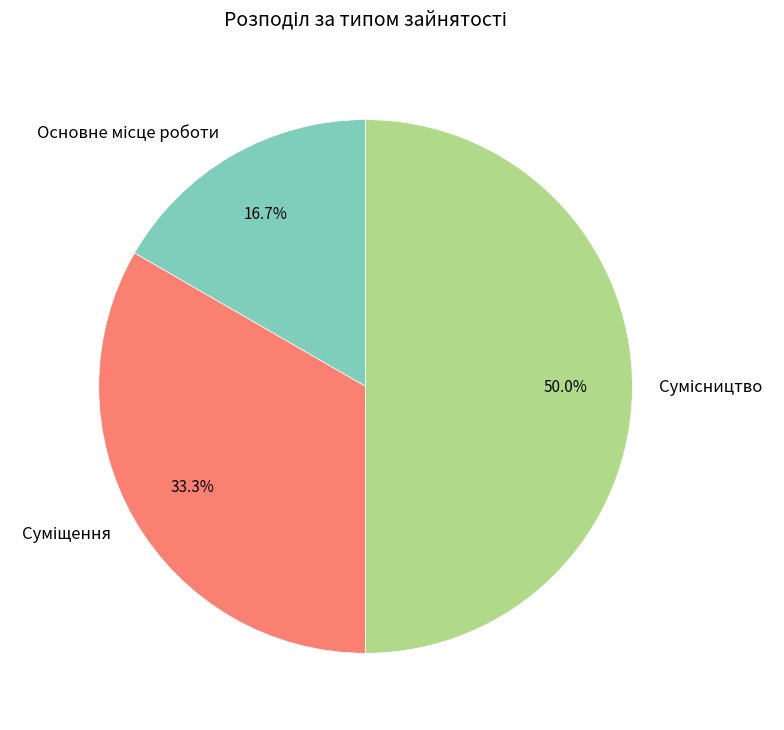

Count the number of slices in the pie.

3